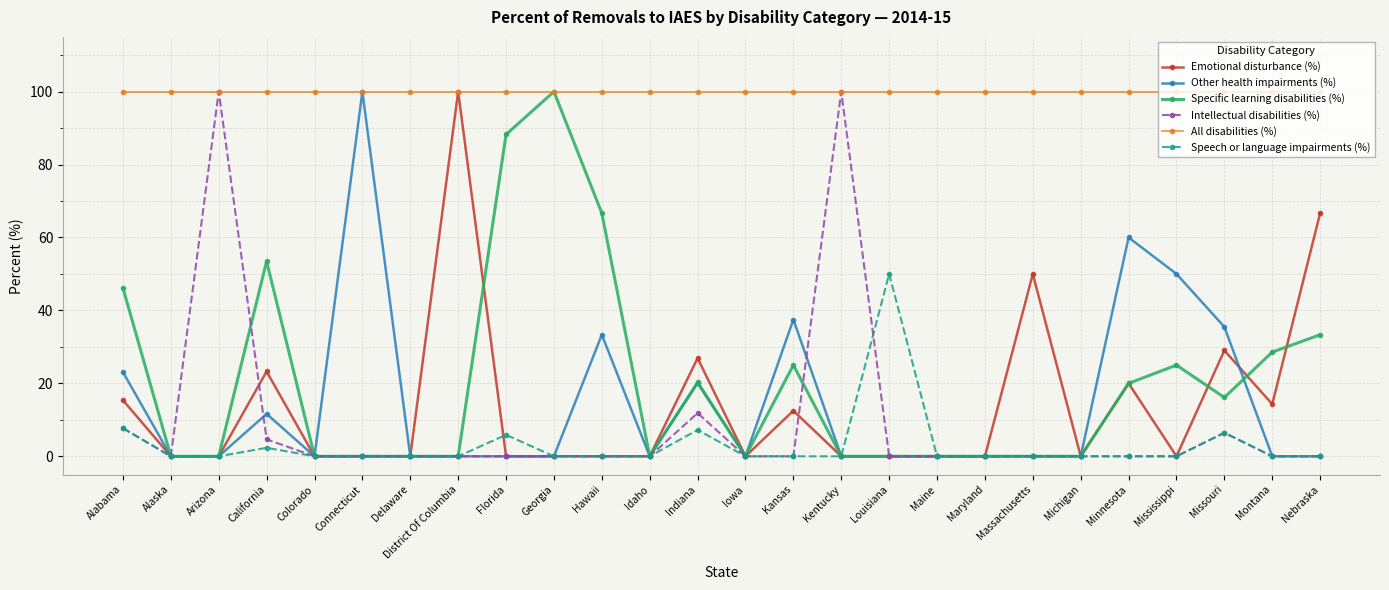

What are all the series names shown in the legend?

Emotional disturbance (%), Other health impairments (%), Specific learning disabilities (%), Intellectual disabilities (%), All disabilities (%), Speech or language impairments (%)